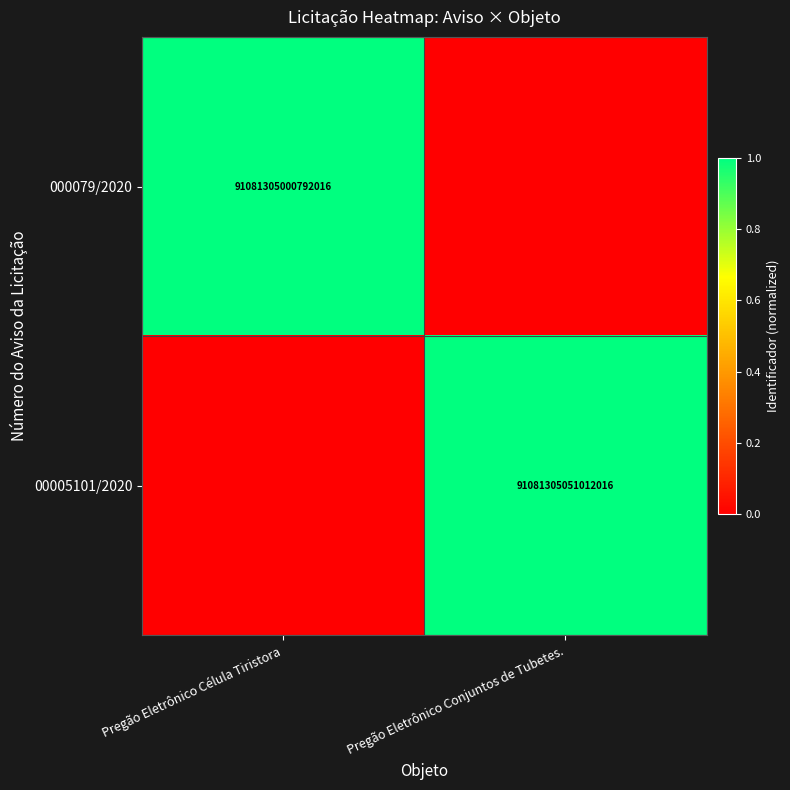

The 000079/2020 series shows 37635743010847840 at Pregão Eletrônico Célula Tiristora. True or false?

False